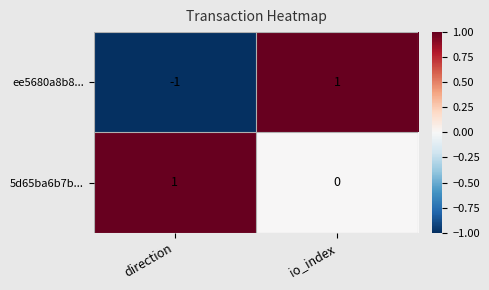

The ee5680a8b8... series shows 1 at io_index. True or false?

True